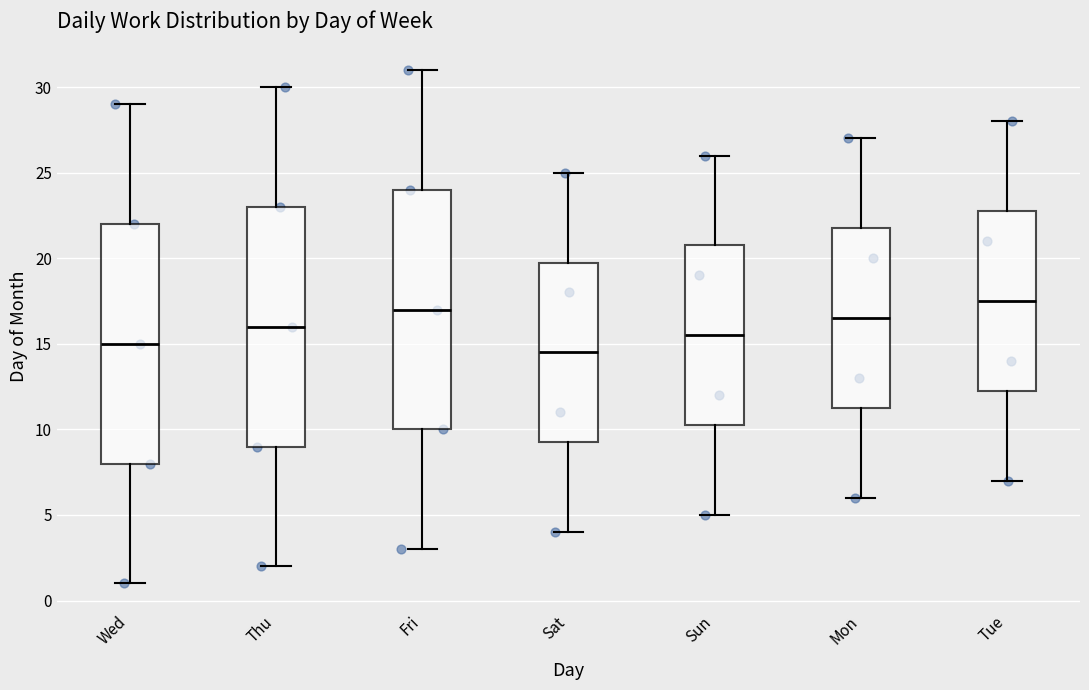

Reading left to right, transcribe this box plot: for each box, give where its median line is, the range the box spans, and where its two whiskers end, as read against the y-axis. The values are not printed on the chart, so give them approximately, as read against the axis.

Wed: median 15.0, box 8.0 to 22.0, whiskers 1.0 to 29.0
Thu: median 16.0, box 9.0 to 23.0, whiskers 2.0 to 30.0
Fri: median 17.0, box 10.0 to 24.0, whiskers 3.0 to 31.0
Sat: median 14.5, box 9.5 to 20.0, whiskers 4.0 to 25.0
Sun: median 15.5, box 10.5 to 21.0, whiskers 5.0 to 26.0
Mon: median 16.5, box 11.5 to 22.0, whiskers 6.0 to 27.0
Tue: median 17.5, box 12.5 to 23.0, whiskers 7.0 to 28.0